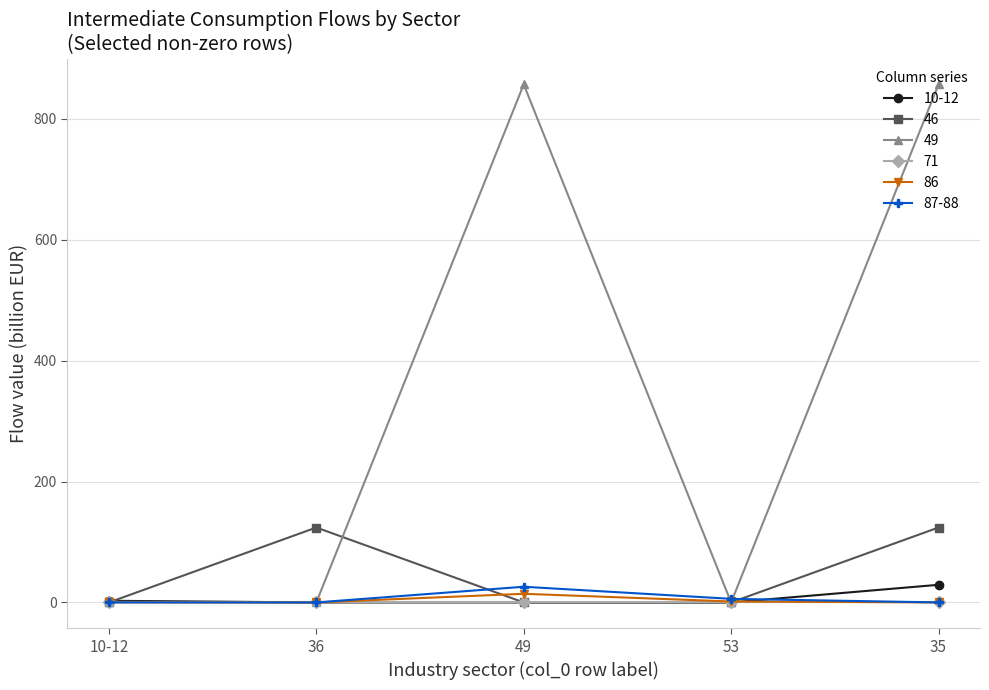

What is the total value across all series at 10-12?

3.9